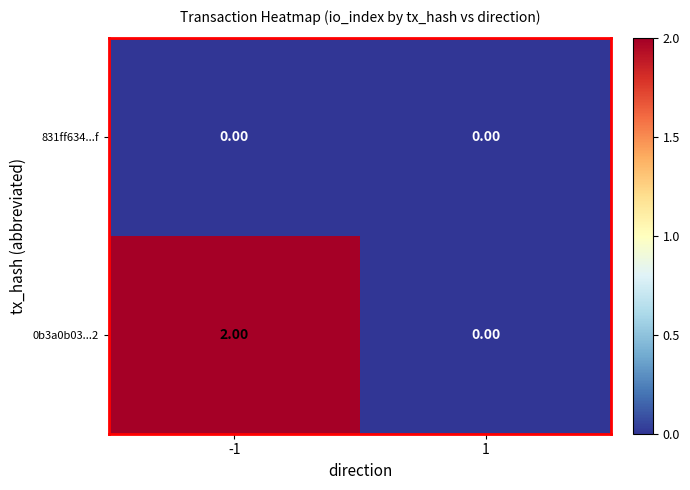

Is the value of 0b3a0b03...2 at -1 greater than the value of 831ff634...f at -1?

Yes